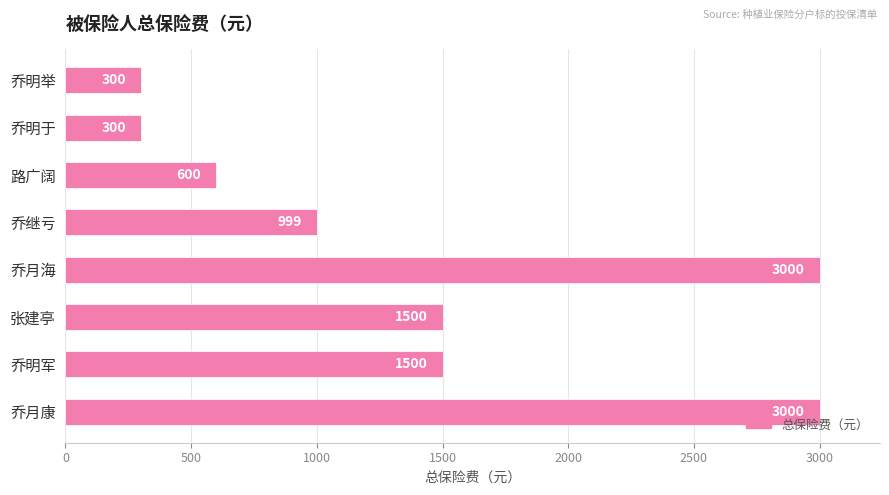

What is the sum of all values?

11199